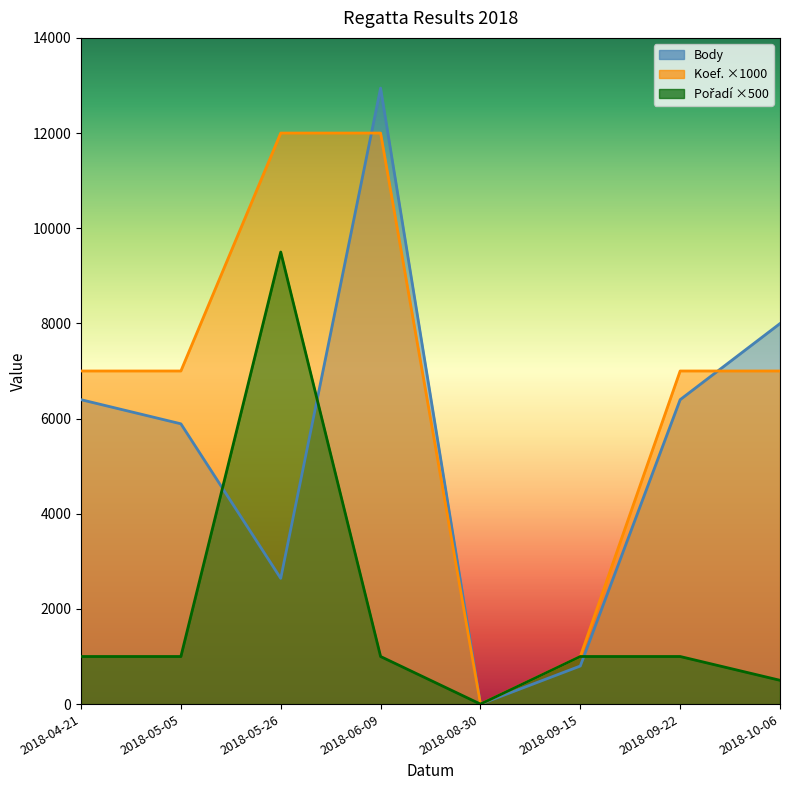

At which category is the sum across all series the highest?

2018-06-09